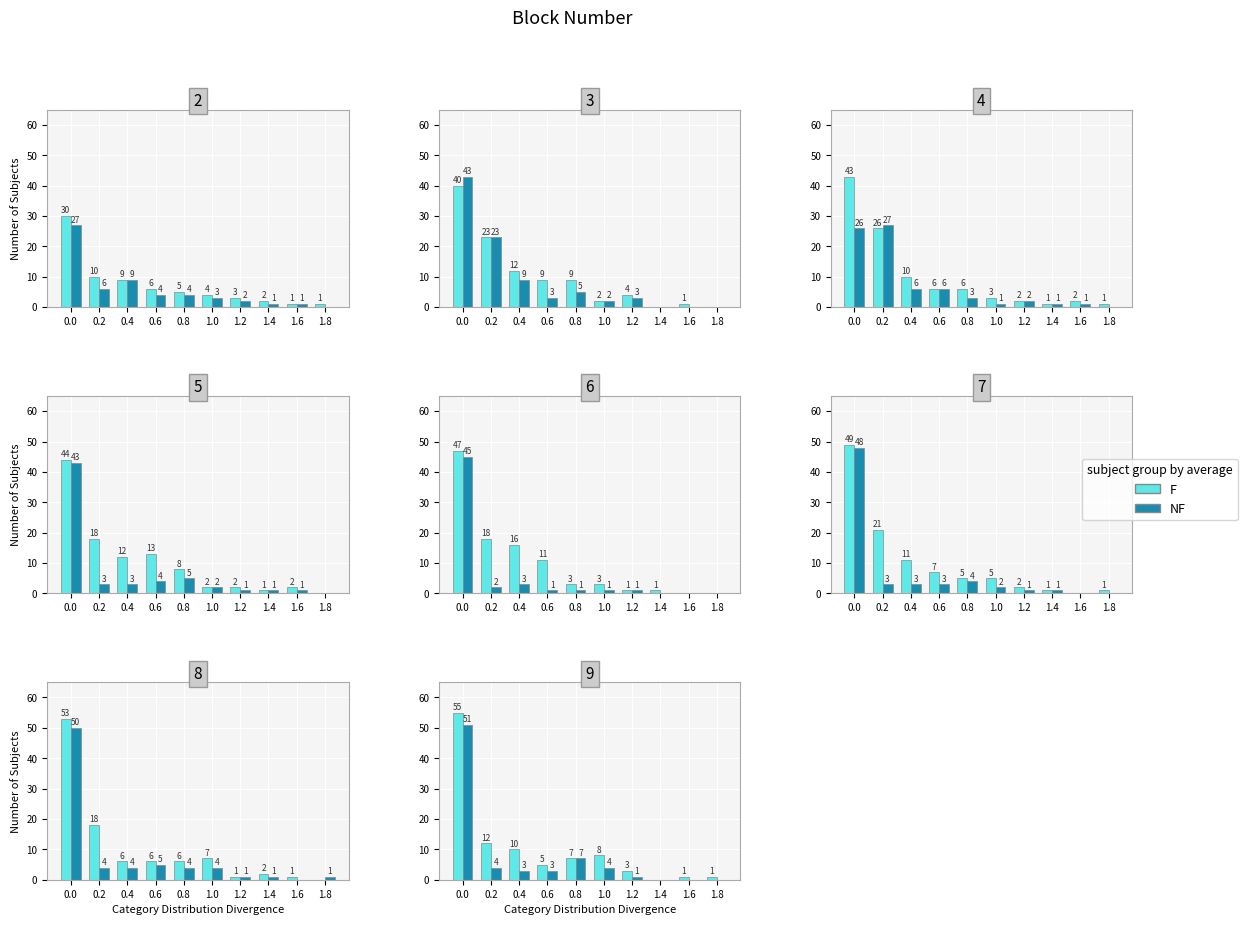

What is the total value across all series at 1.2?

4